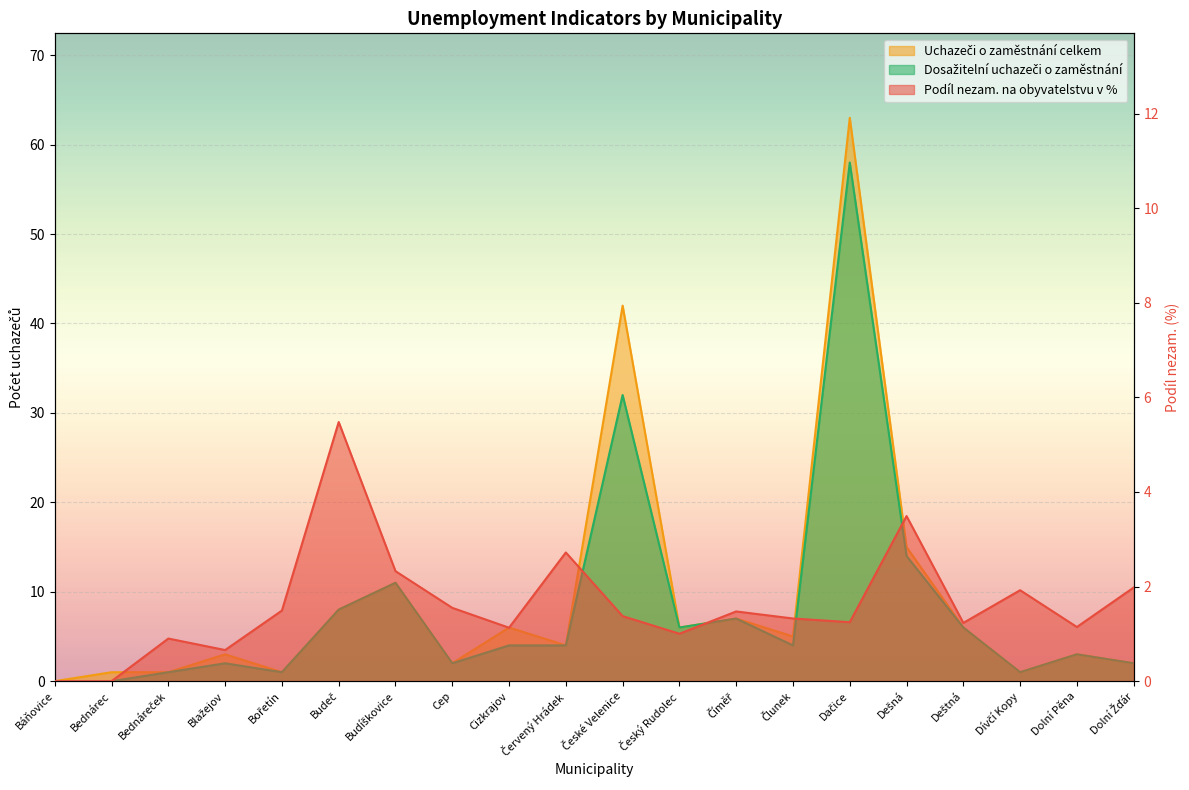

Where is the first local maximum for Dosažitelní uchazeči o zaměstnání?

Blažejov